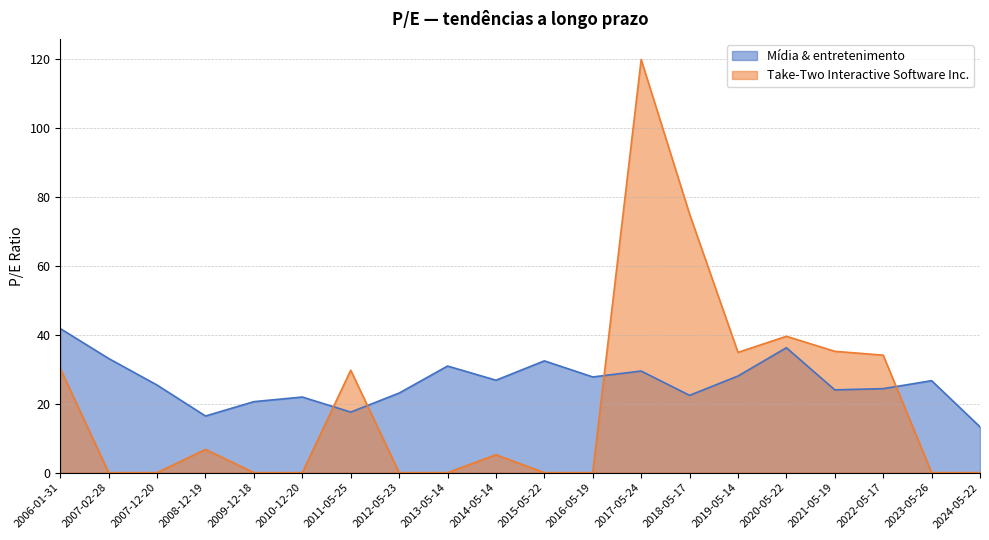

The value of Mídia & entretenimento at 2015-05-22 is 44.9. True or false?

False